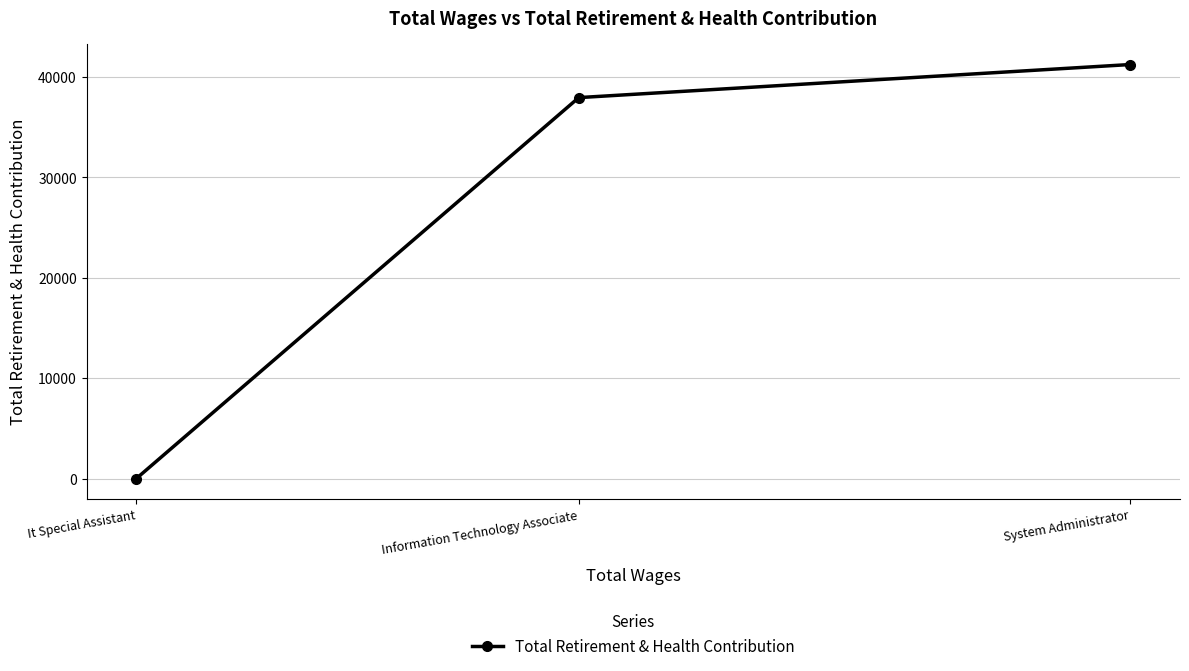

How many series are shown in this chart?

1